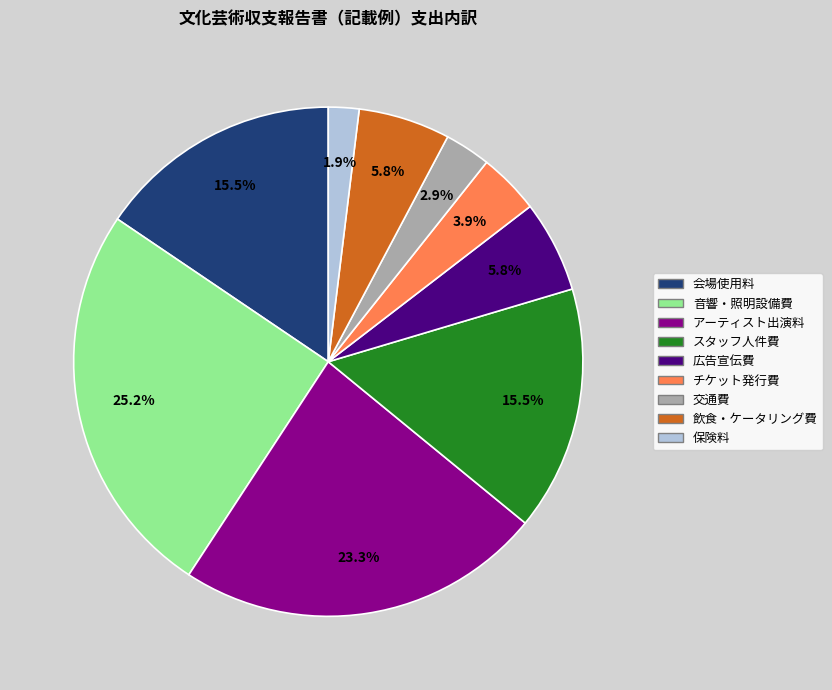

Count the number of slices in the pie.

9